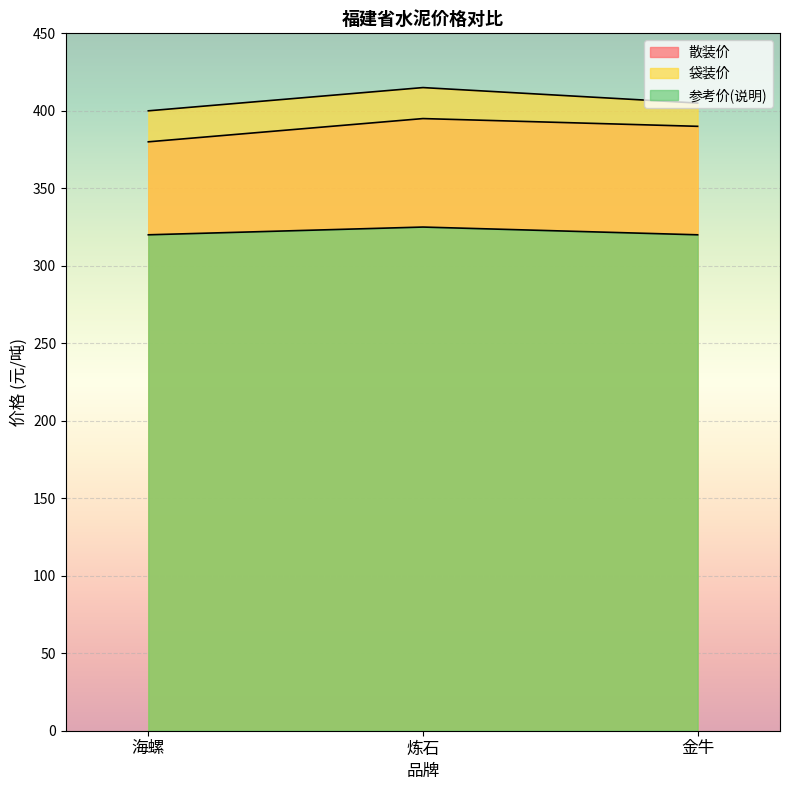

The value of 袋装价 at 炼石 is 89. True or false?

False